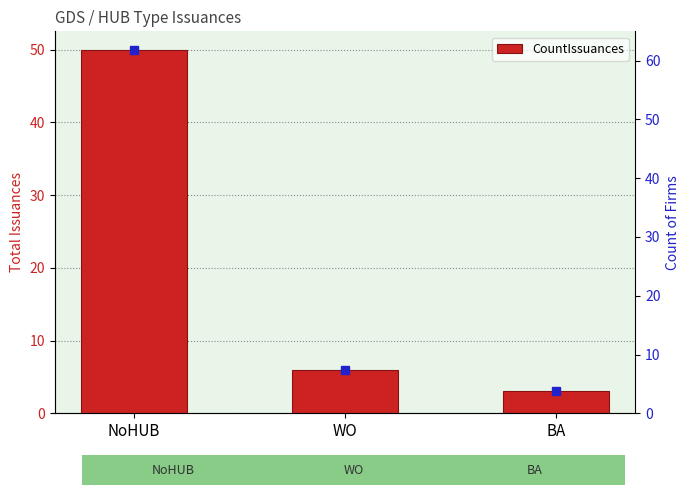

What is the change in value from WO to BA?

-3